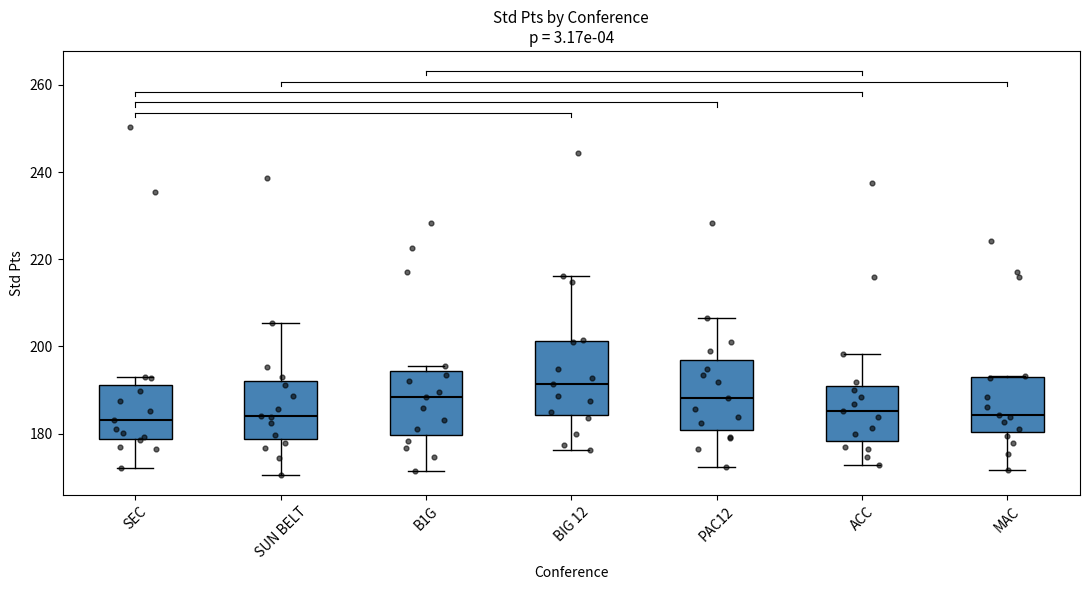

Where is the lower edge of the box for B1G on the y-axis? The values are not printed on the chart, so give them approximately, as read against the axis.

180